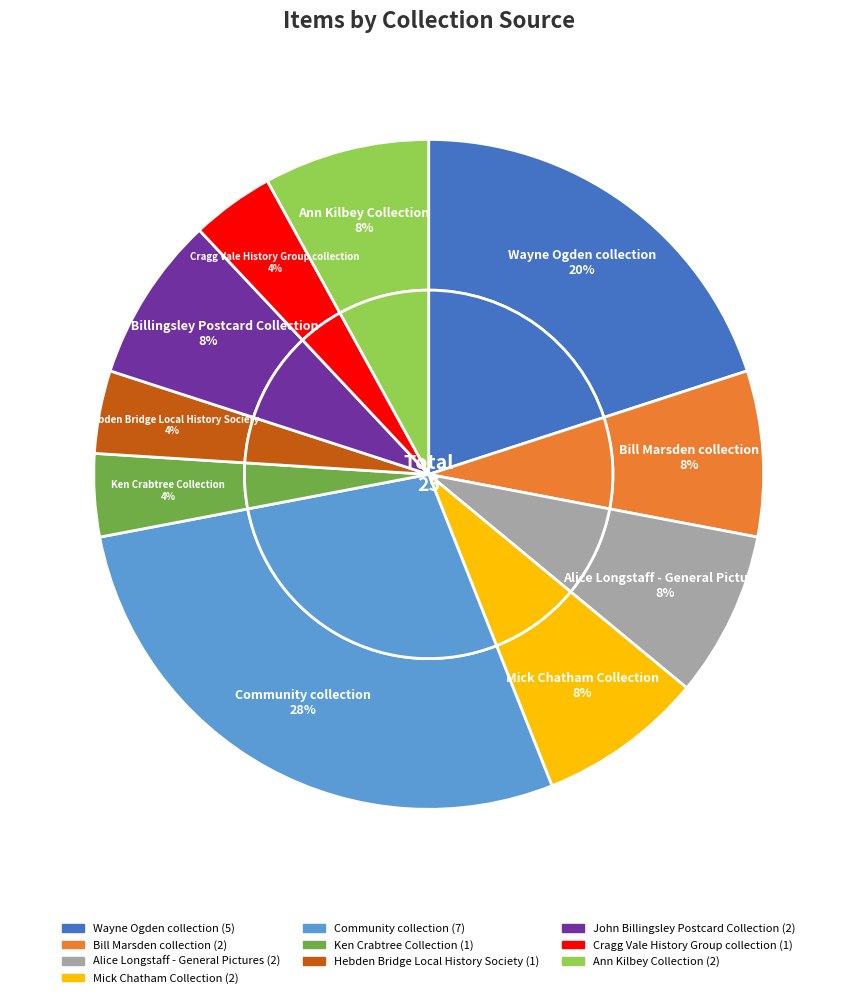

Which has a higher value, Community collection or Cragg Vale History Group collection?

Community collection